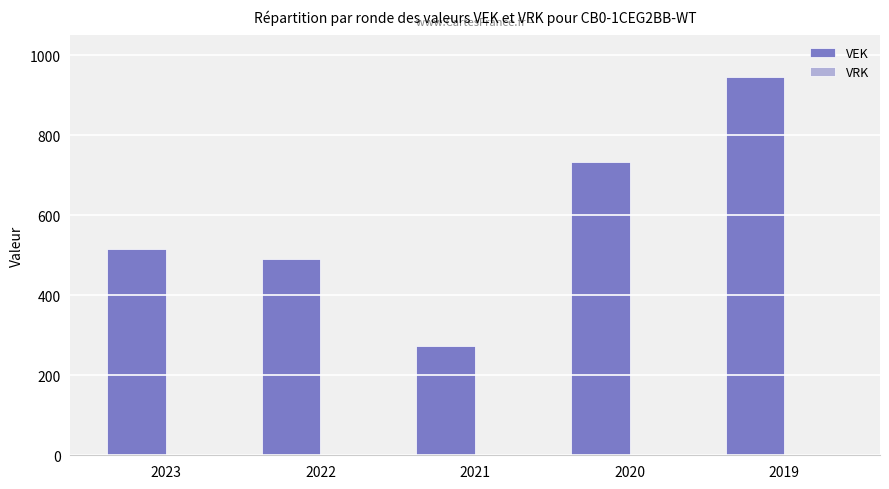

Rank the categories by value from highest to lowest.

2019, 2020, 2023, 2022, 2021